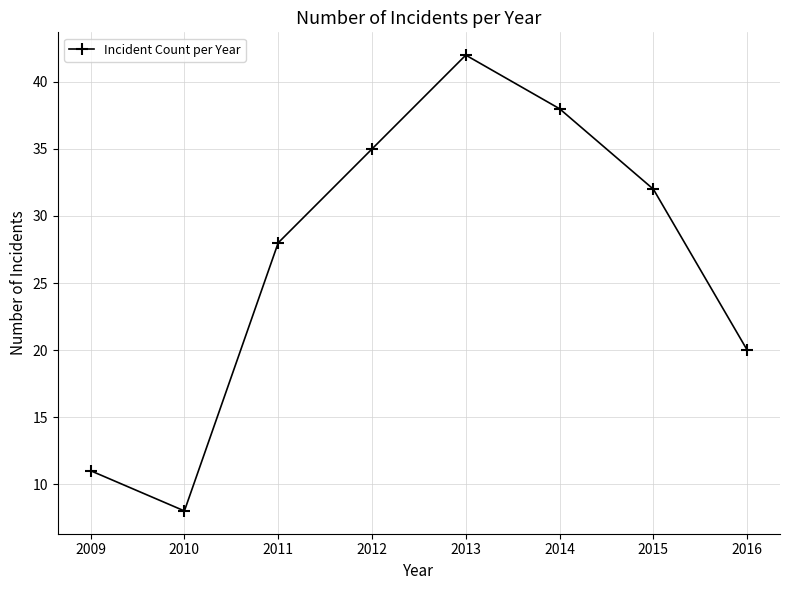

What is the change in value from 2010 to 2013?

+34